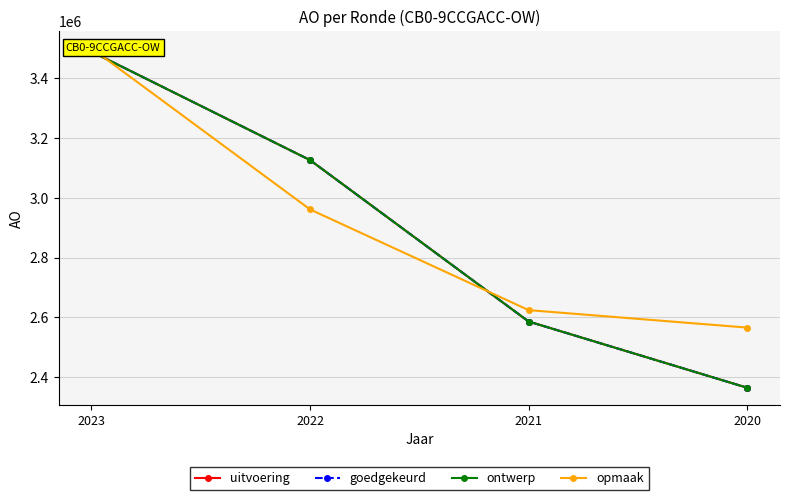

Which series has the largest total across all categories?

opmaak